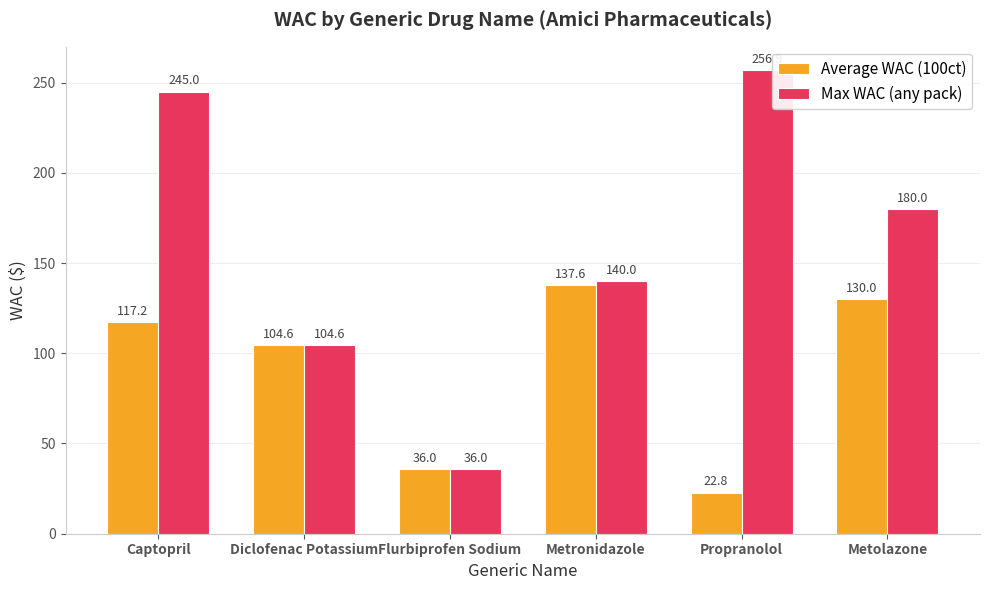

At which label is Max WAC (any pack) closest to 146?

Metronidazole